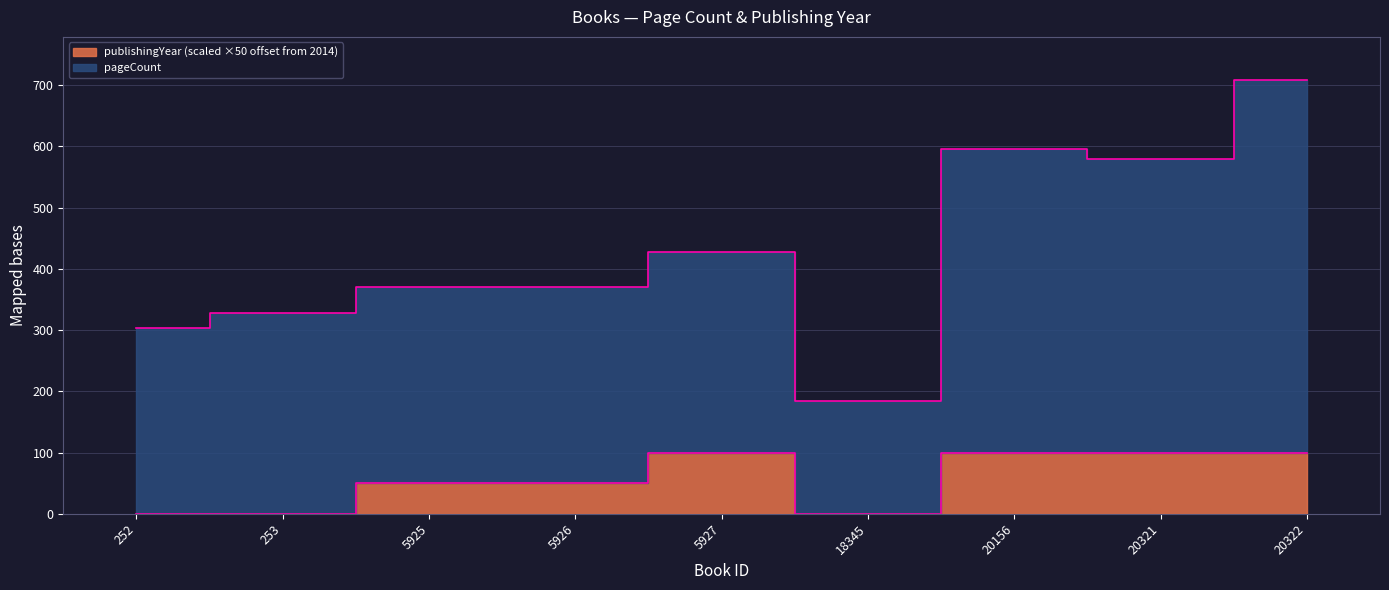

At how many categories does at least one series exceed 16?

9